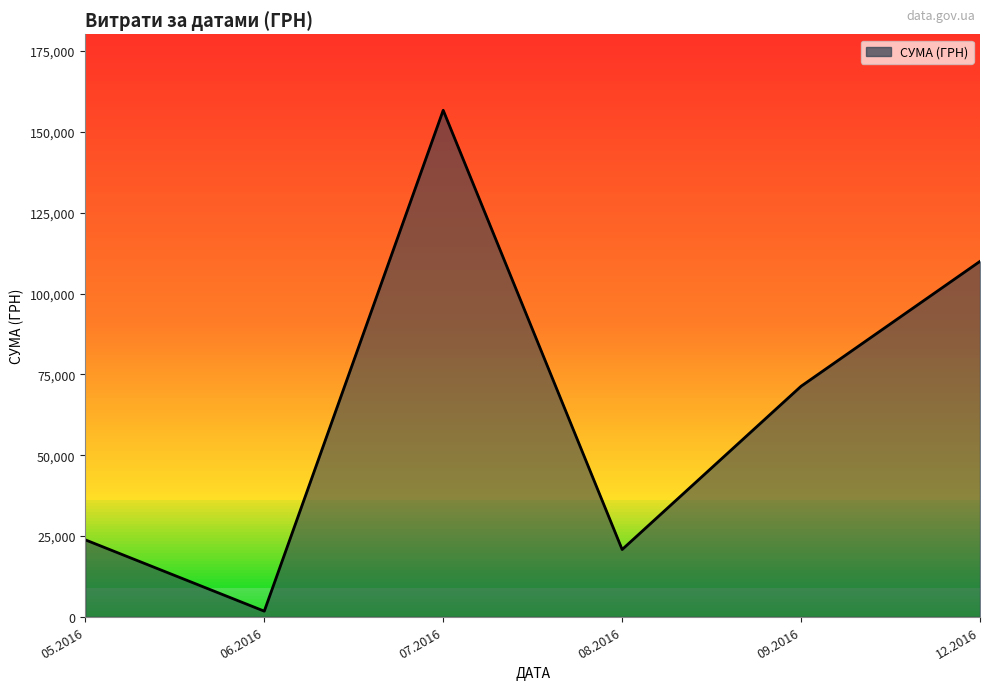

List the labels in order of value, largest first.

07.2016, 12.2016, 09.2016, 05.2016, 08.2016, 06.2016